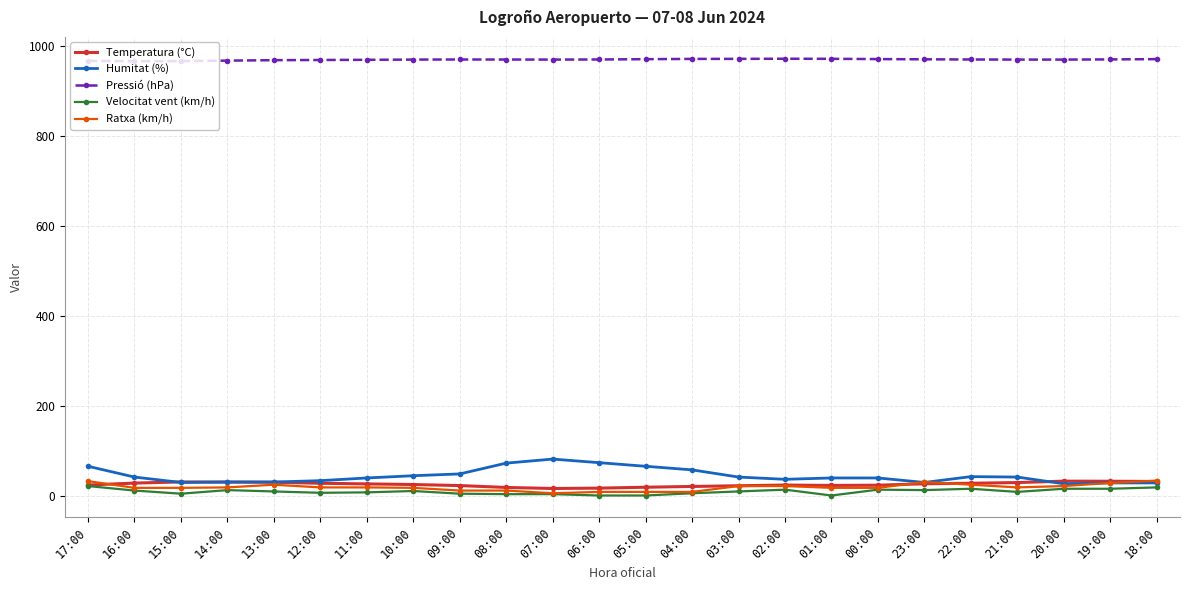

Does the chart display data point markers on the line(s)?

Yes